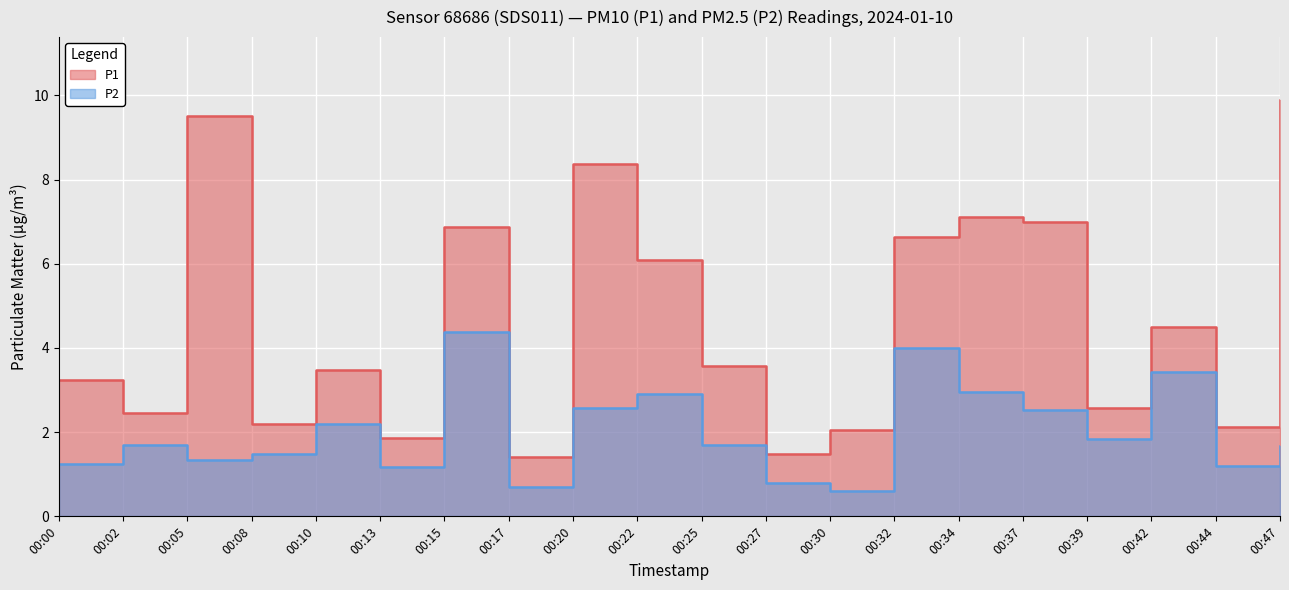

Which series has the widest spread of values?

P1